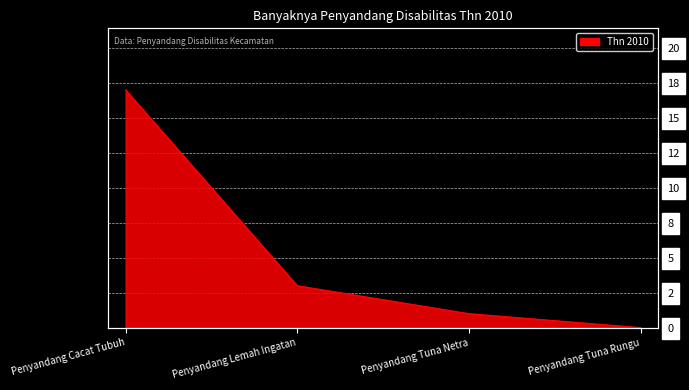

How many values exceed 3?

1